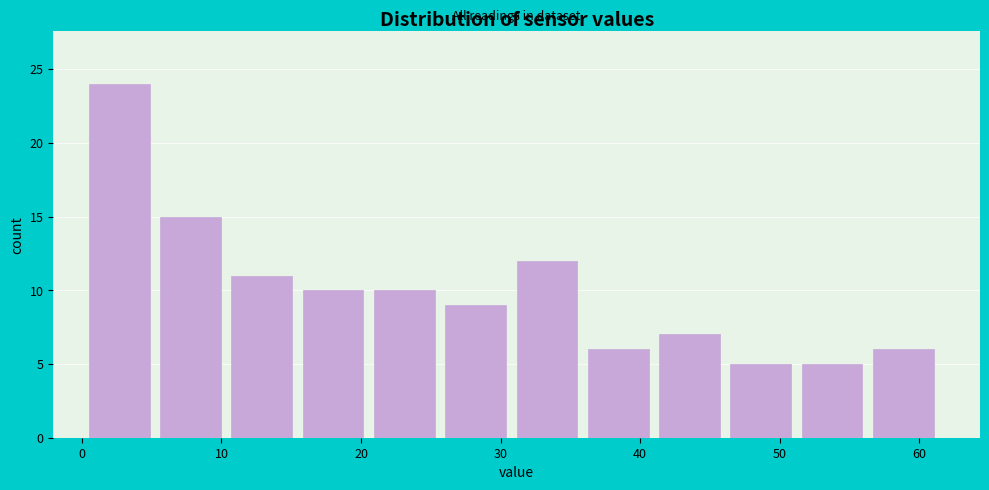

Over which range of the x-axis is the bar tallest?

1 to 6